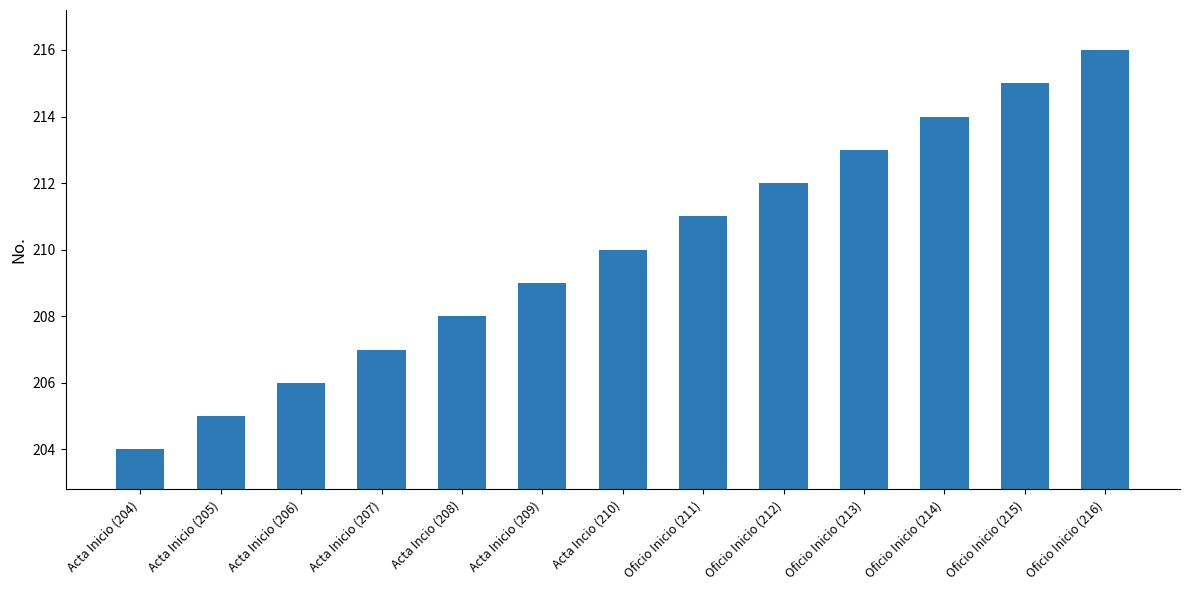

What is the sum of all values?

2730